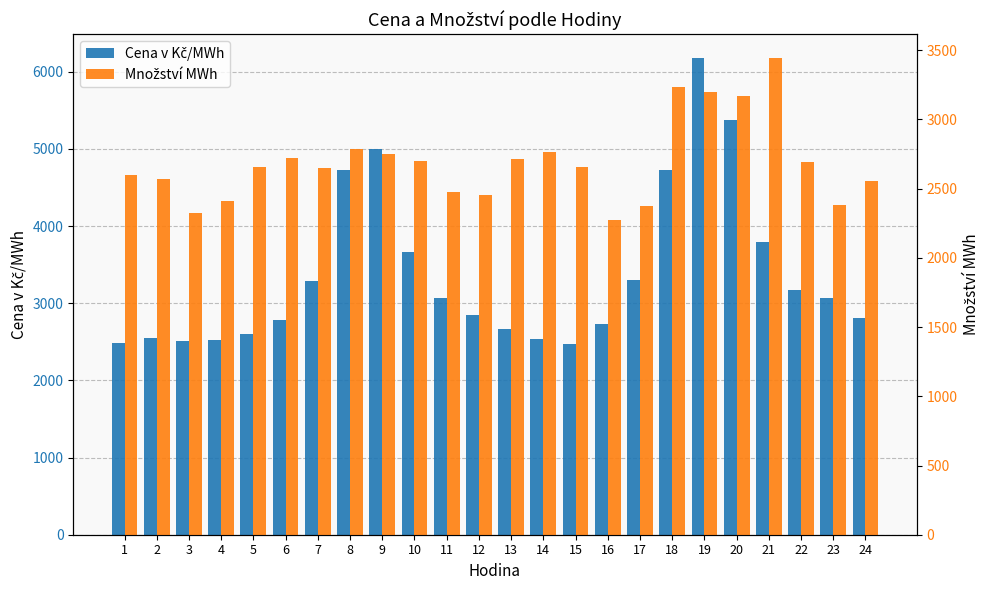

What is the difference between the maximum and minimum values in the Cena v Kč/MWh series?

3701.0